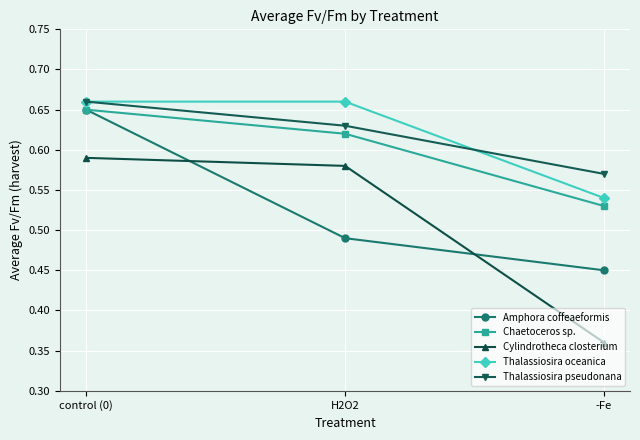

At which category does the chart reach its minimum across all series?

-Fe